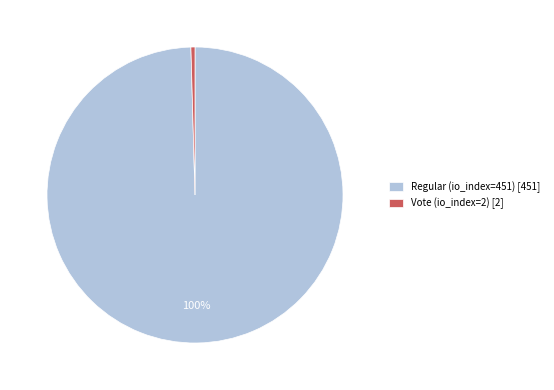

How many slices are in this pie chart?

2